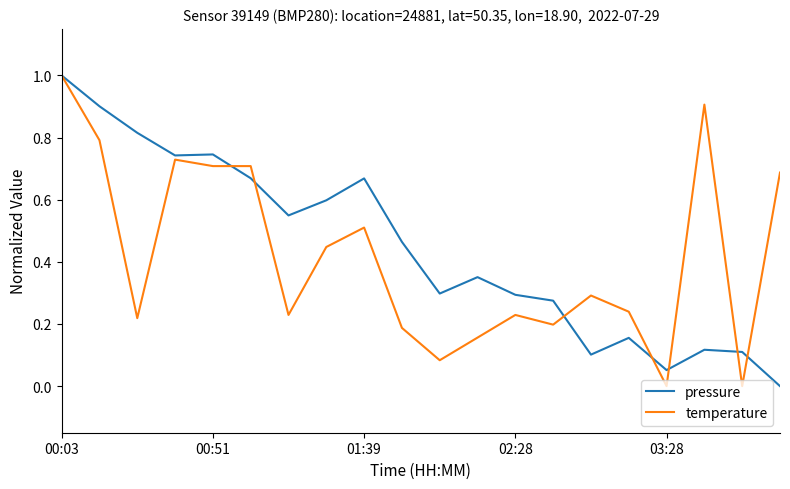

What is the greatest value displayed?

1.0